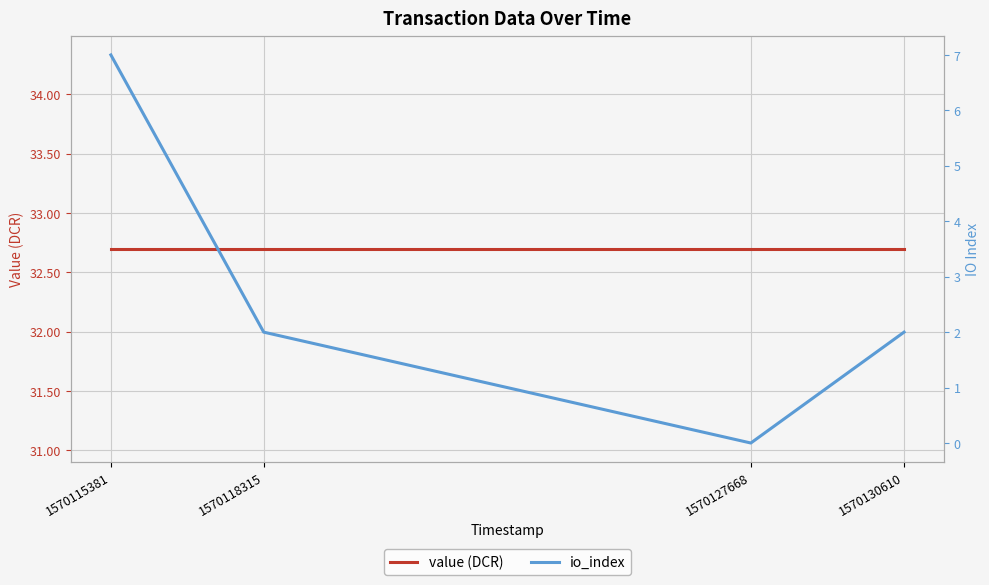

Which category has the lowest value in the io_index series?

1570127668